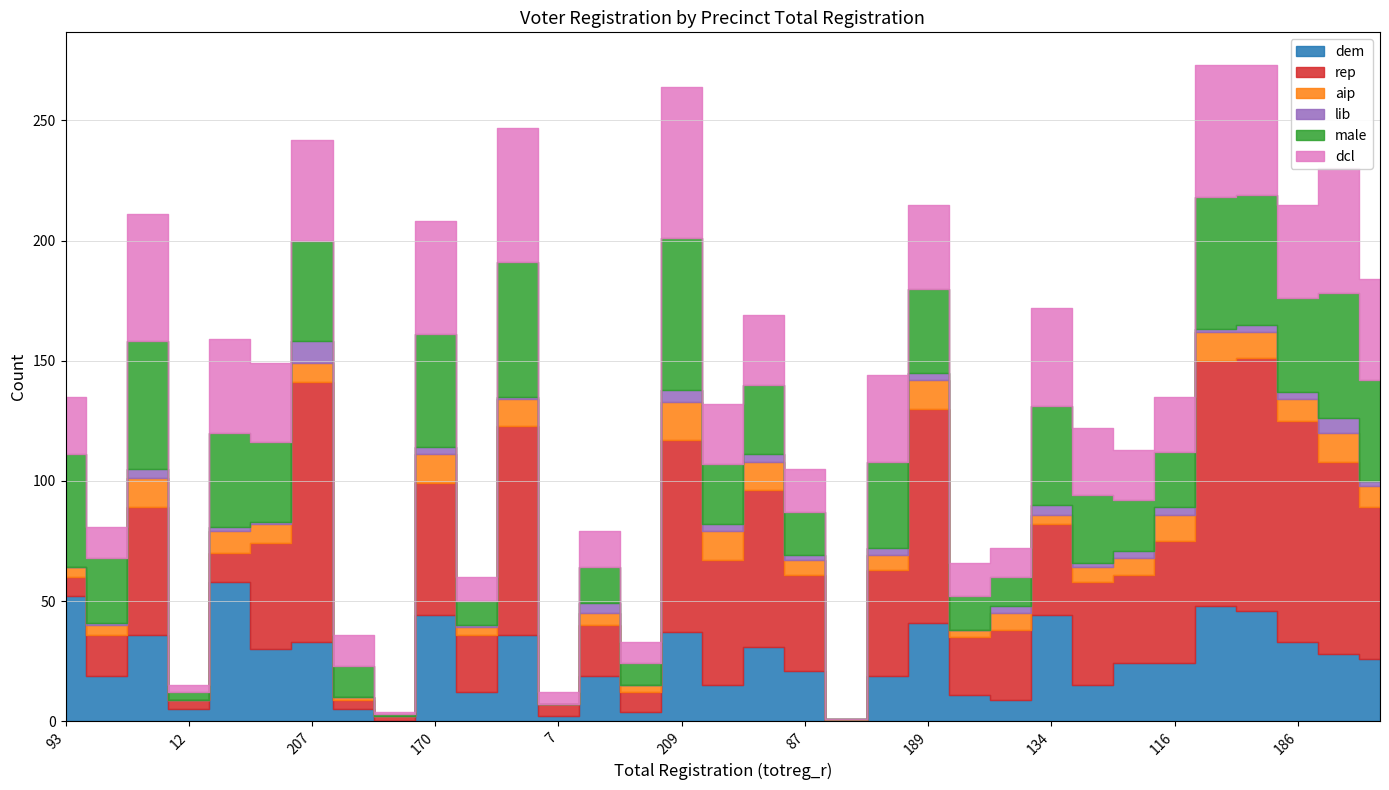

Which series has the largest range (max minus min)?

rep